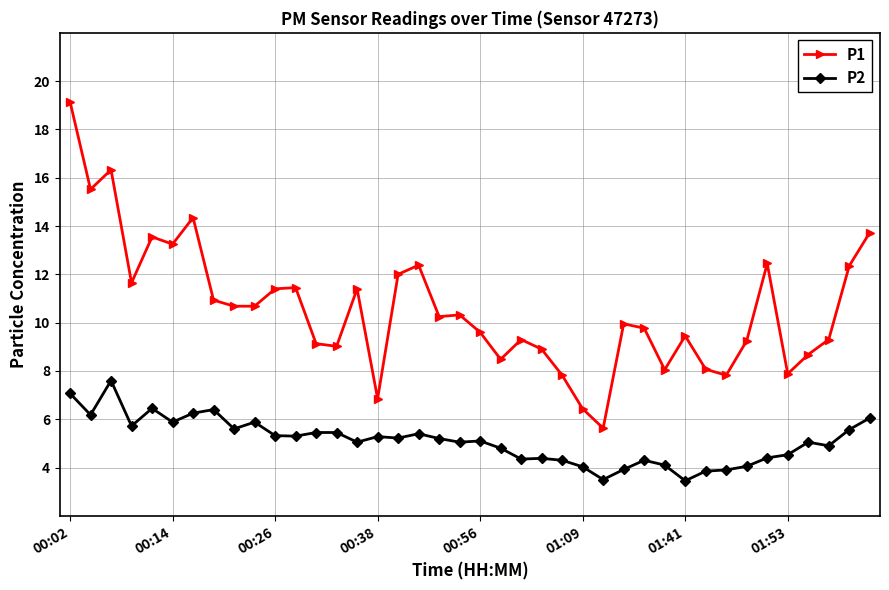

What is the difference between the maximum and second lowest values in the P2 series?

4.1